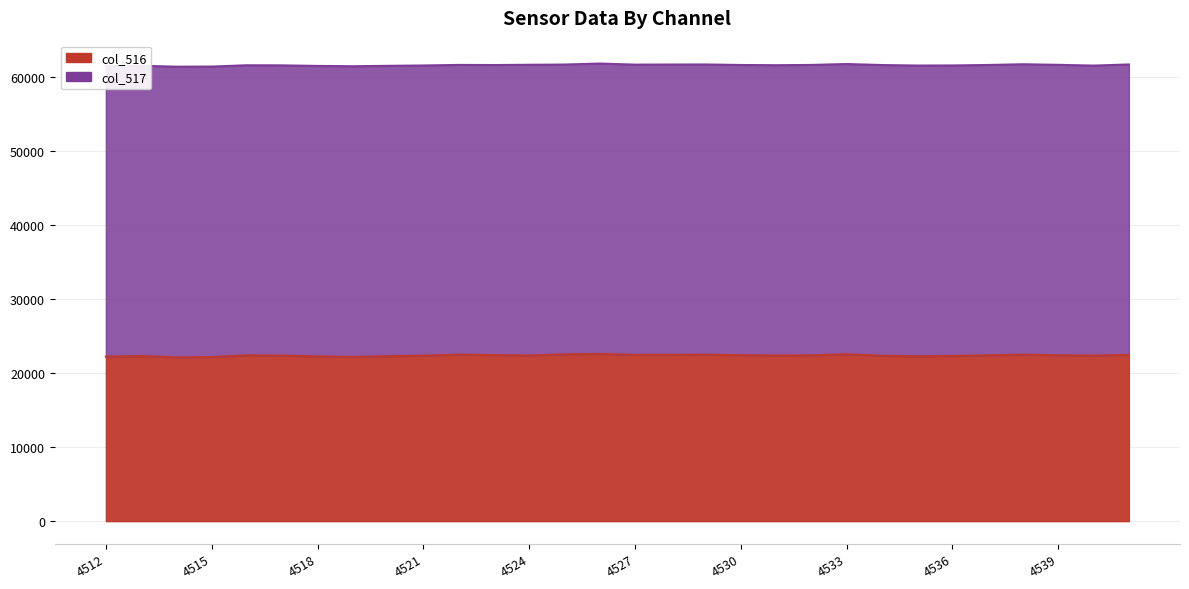

How many values are below 22416?

15